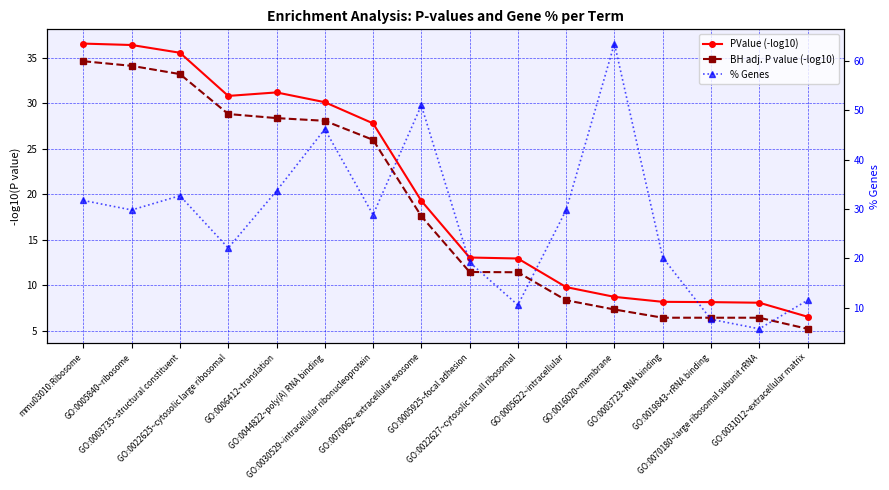

How many lines are shown in the chart?

3